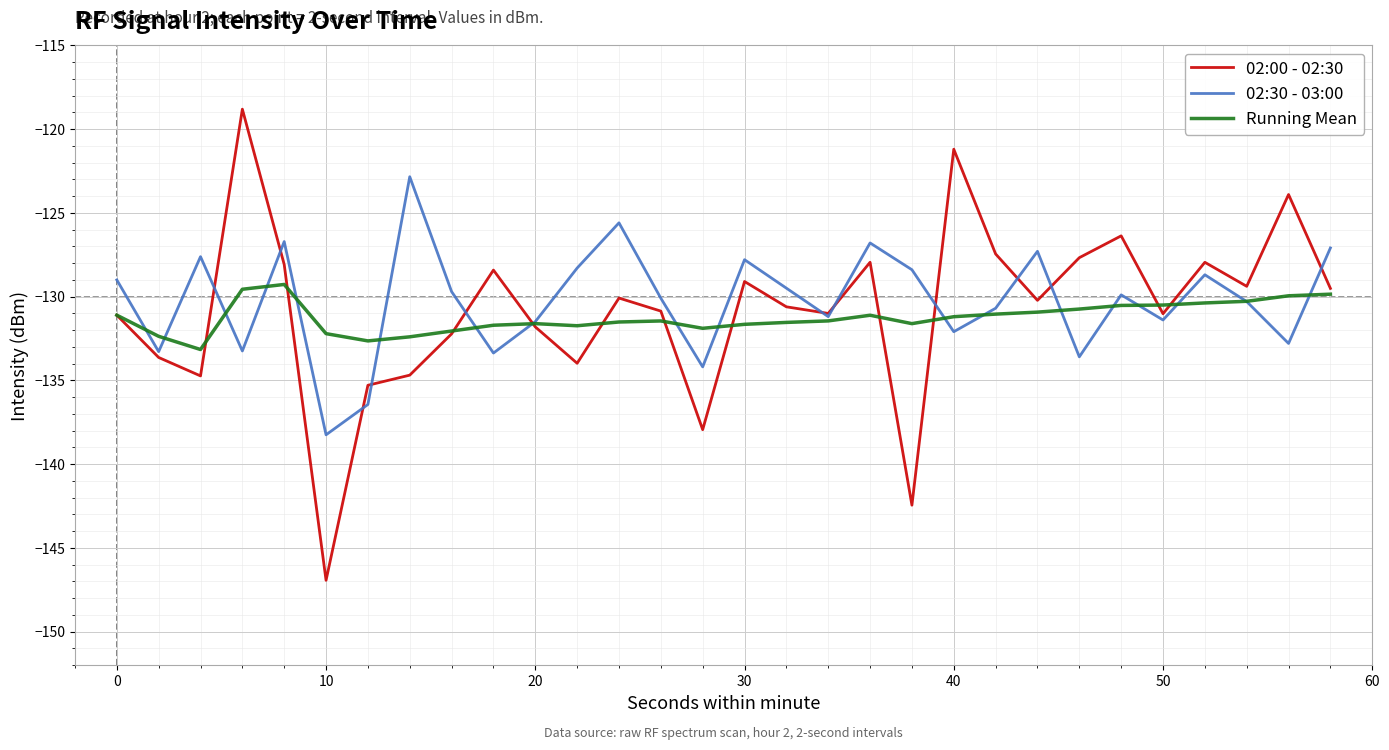

Rank the series by their maximum value, from lowest to highest.

Running Mean, 02:30 - 03:00, 02:00 - 02:30